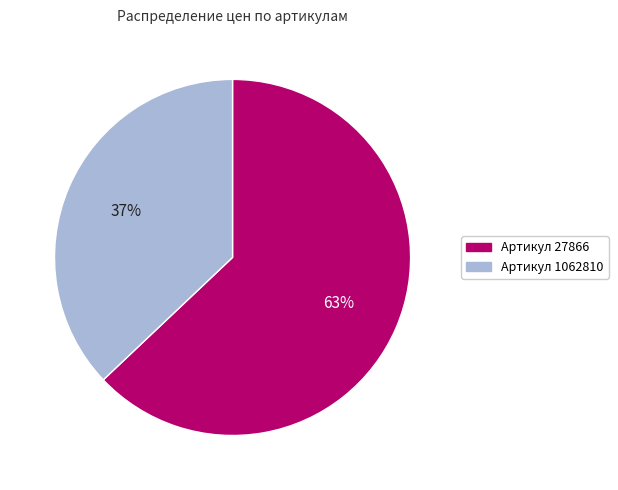

Is there a majority slice in this chart?

Yes